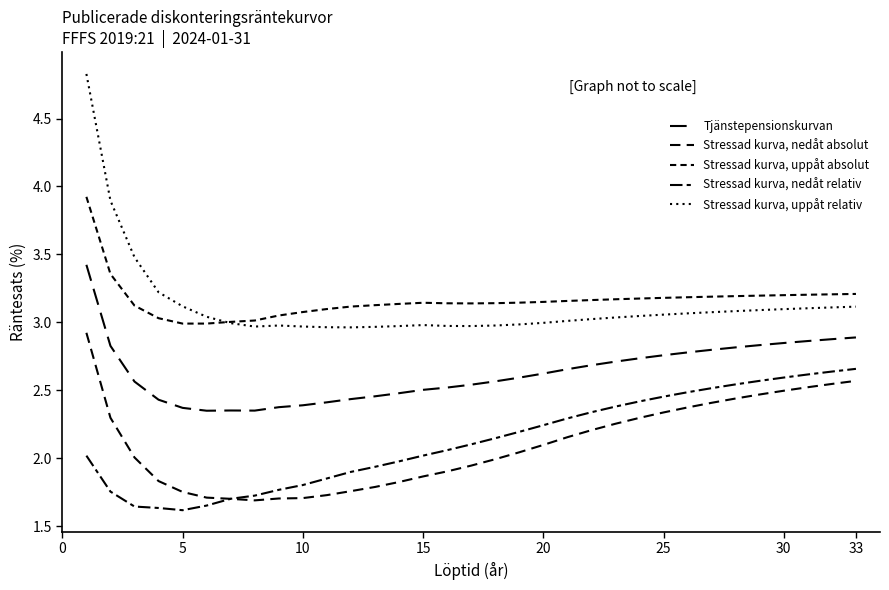

Is this an area chart (filled region under the line)?

No